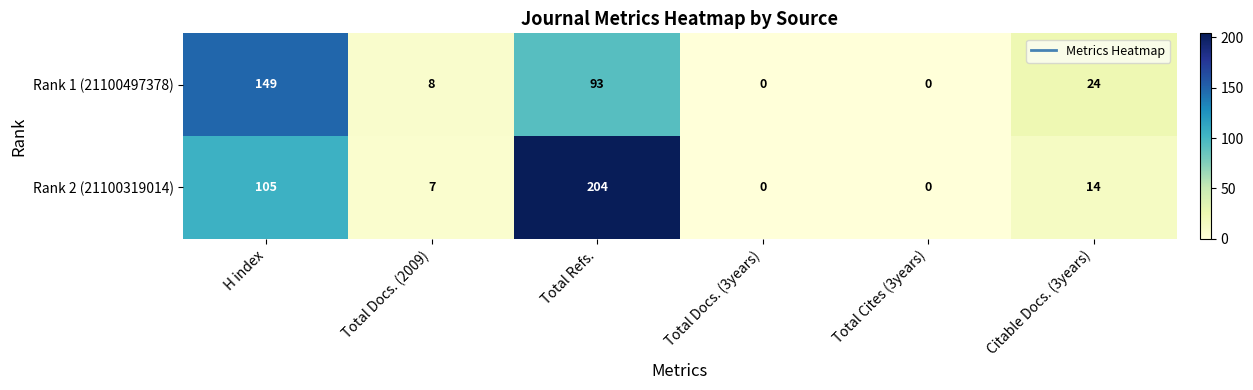

At which category does the chart reach its peak across all series?

Total Refs.